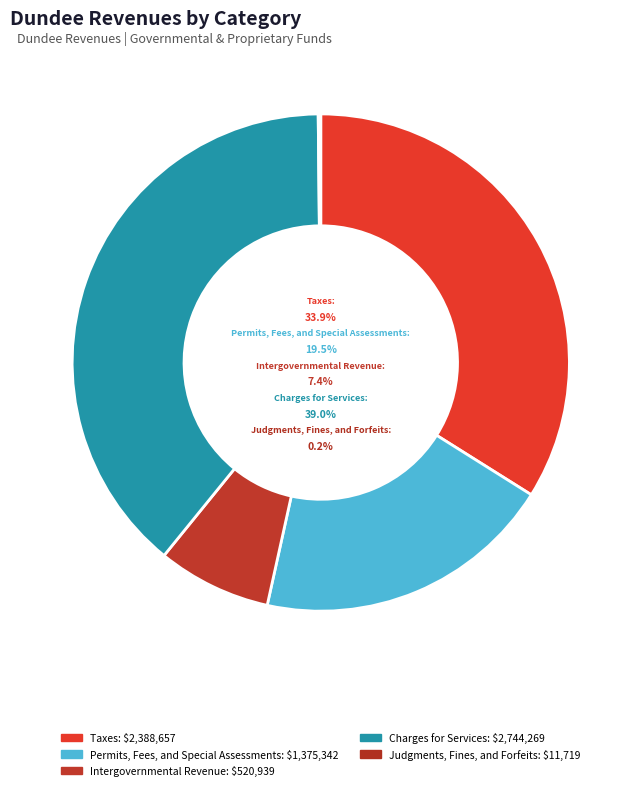

Is there a majority slice in this chart?

No